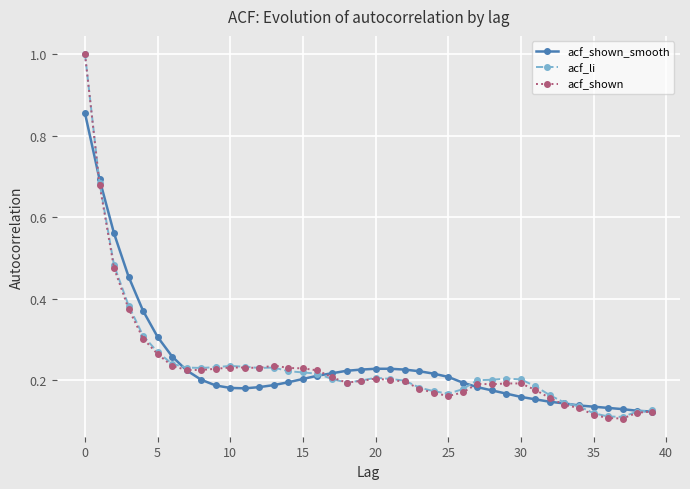

True or false: acf_shown has more than 1 points higher than both neighbors.

True